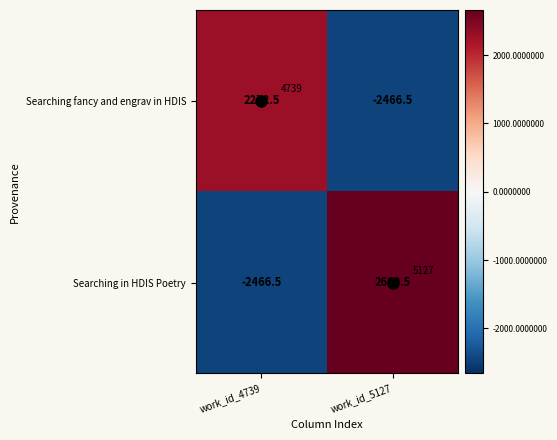

At which category is the sum across all series the highest?

work_id_5127